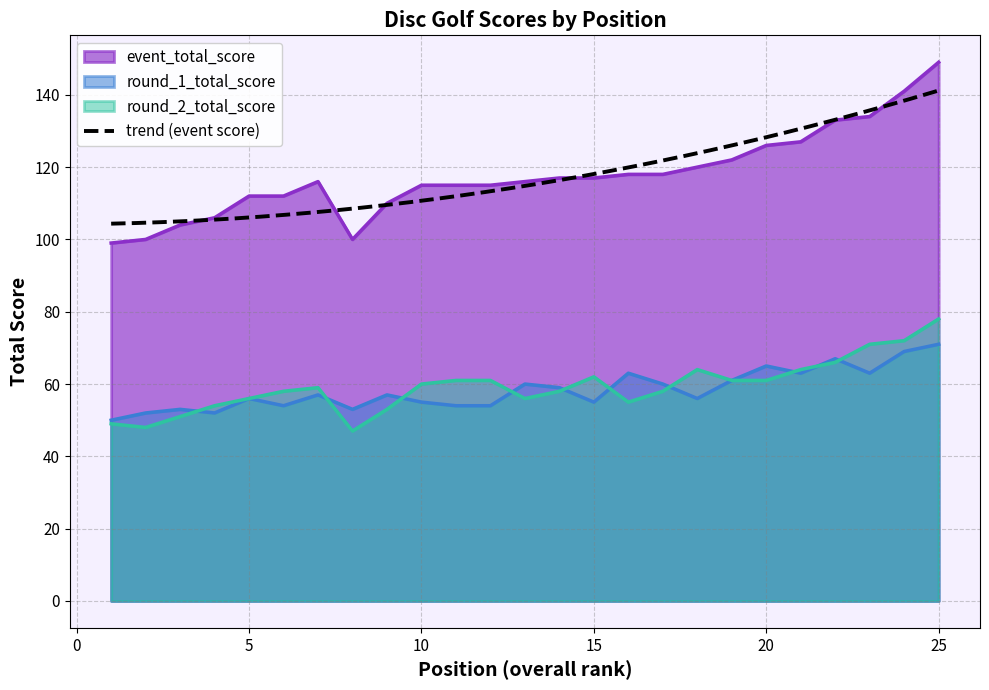

The value of round_2_total_score at 10 is 79. True or false?

False